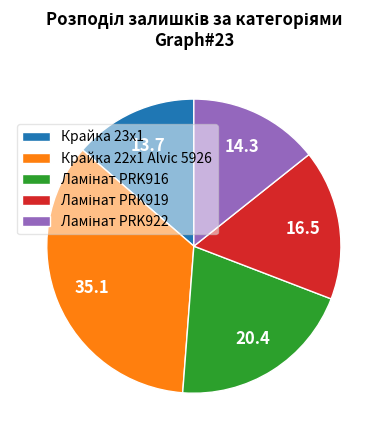

Does any single category account for the majority?

No